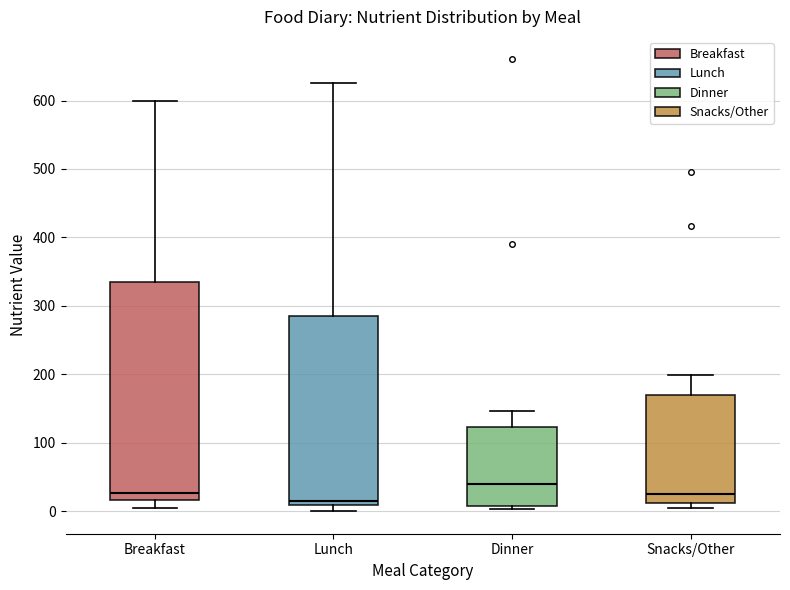

Reading left to right, read every box against the y-axis: the position of its median line, the range the box covers, and the ends of its whiskers. The values are not printed on the chart, so give them approximately, as read against the axis.

Breakfast: median 30, box 20 to 340, whiskers 0 to 600
Lunch: median 20, box 10 to 290, whiskers 0 to 630
Dinner: median 40, box 10 to 120, whiskers 0 to 150
Snacks/Other: median 20, box 10 to 170, whiskers 0 to 200